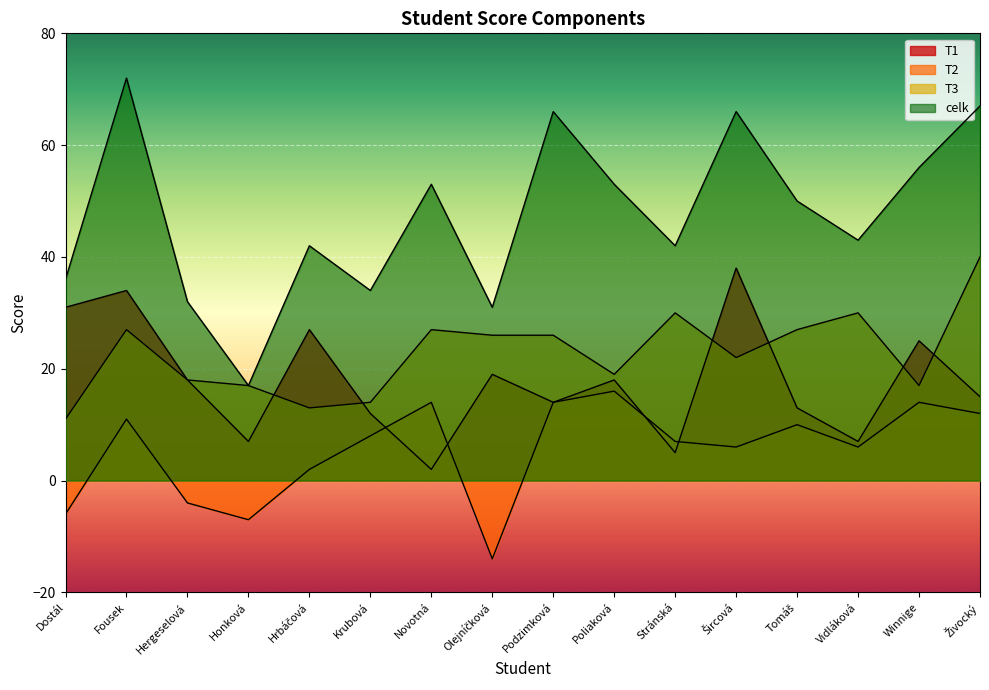

What is the label of the 13th point from the right?

Honková